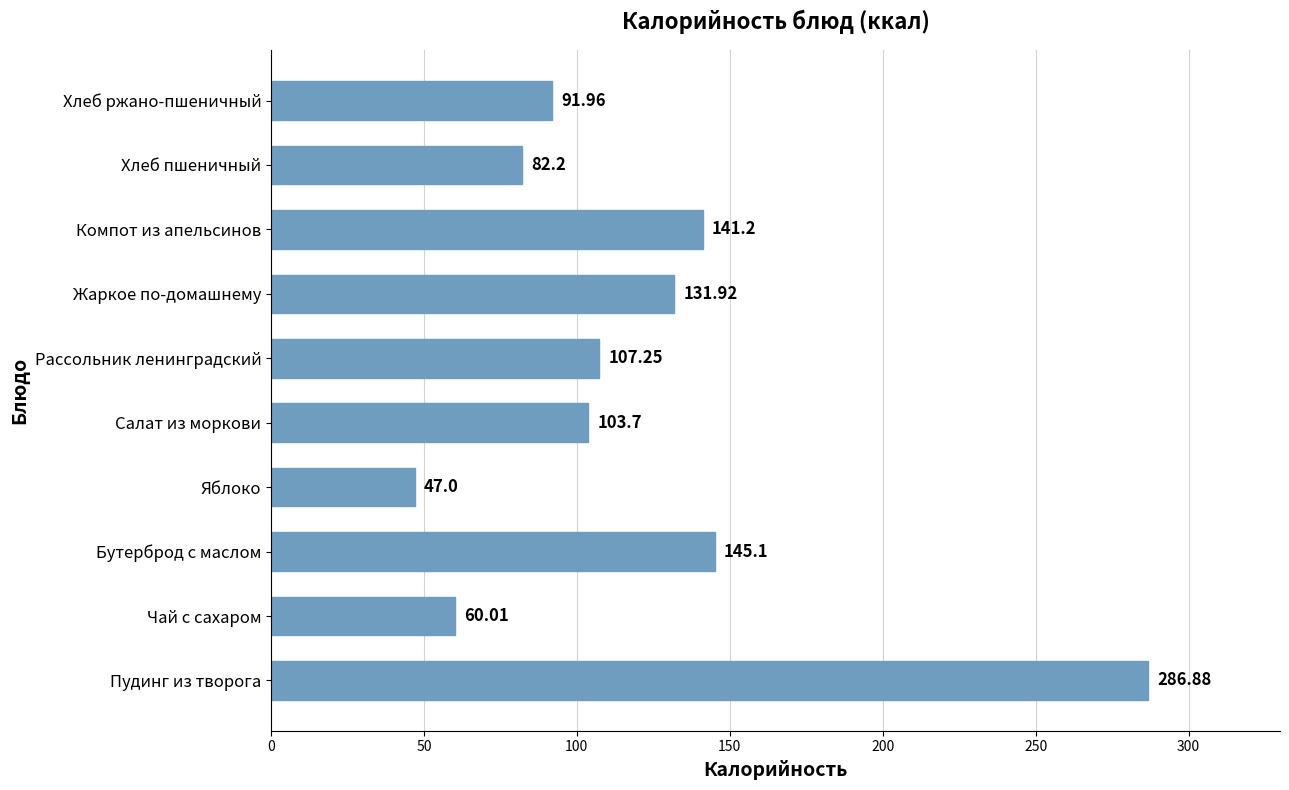

Rank the categories by value from highest to lowest.

Пудинг из творога, Бутерброд с маслом, Компот из апельсинов, Жаркое по-домашнему, Рассольник ленинградский, Салат из моркови, Хлеб ржано-пшеничный, Хлеб пшеничный, Чай с сахаром, Яблоко